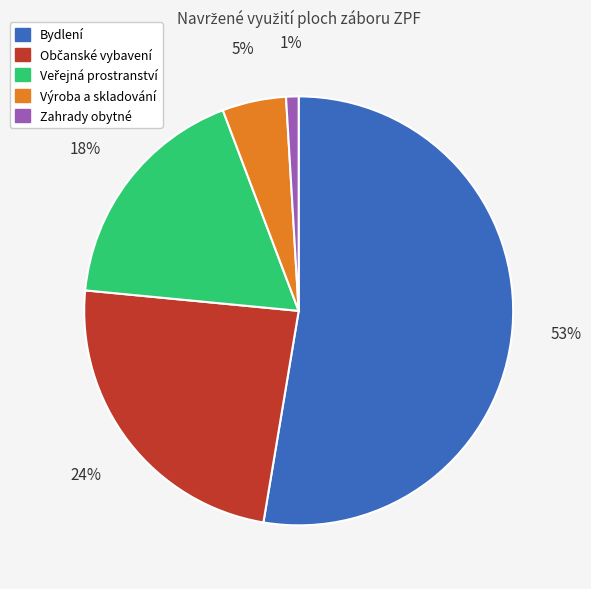

Which slice is the largest?

Bydlení